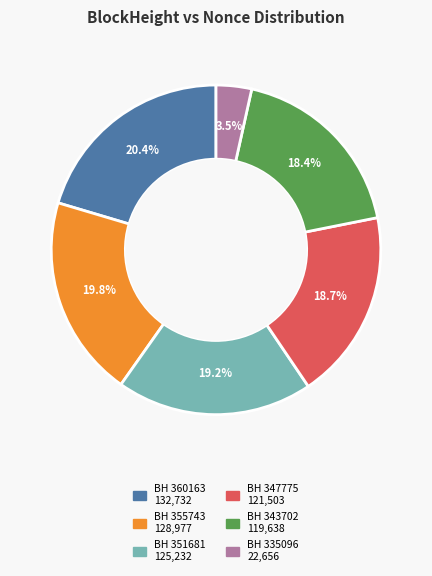

Does any single category account for the majority?

No